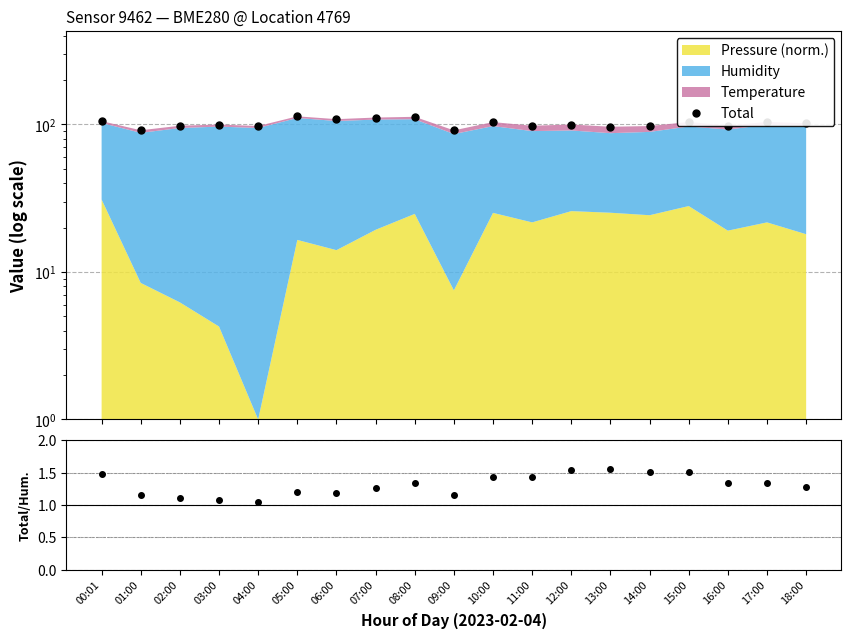

List the labels in order of value, smallest first.

09:00, 01:00, 13:00, 14:00, 04:00, 11:00, 02:00, 16:00, 03:00, 12:00, 18:00, 10:00, 15:00, 17:00, 00:01, 06:00, 07:00, 08:00, 05:00